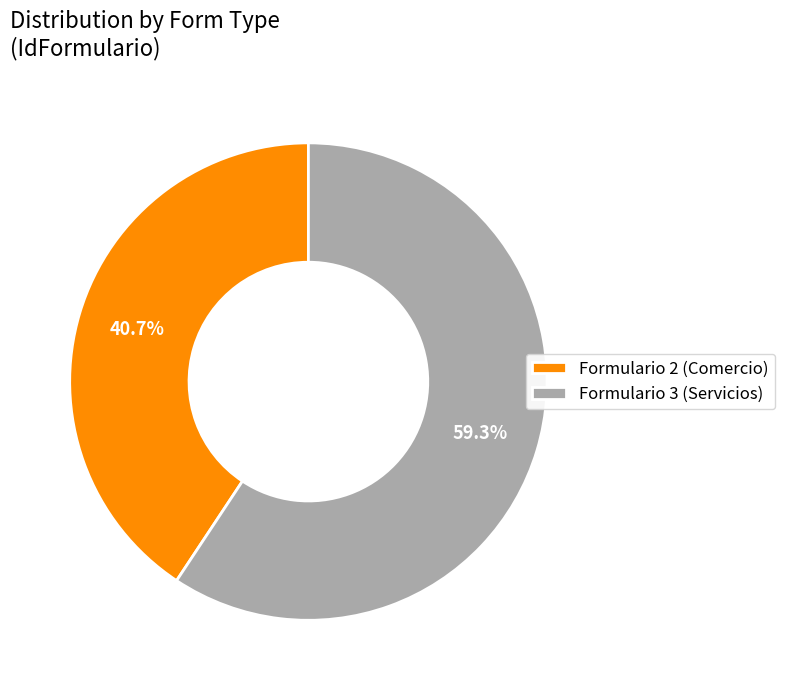

To the nearest percent, what portion does Formulario 3 (Servicios) represent?

59%